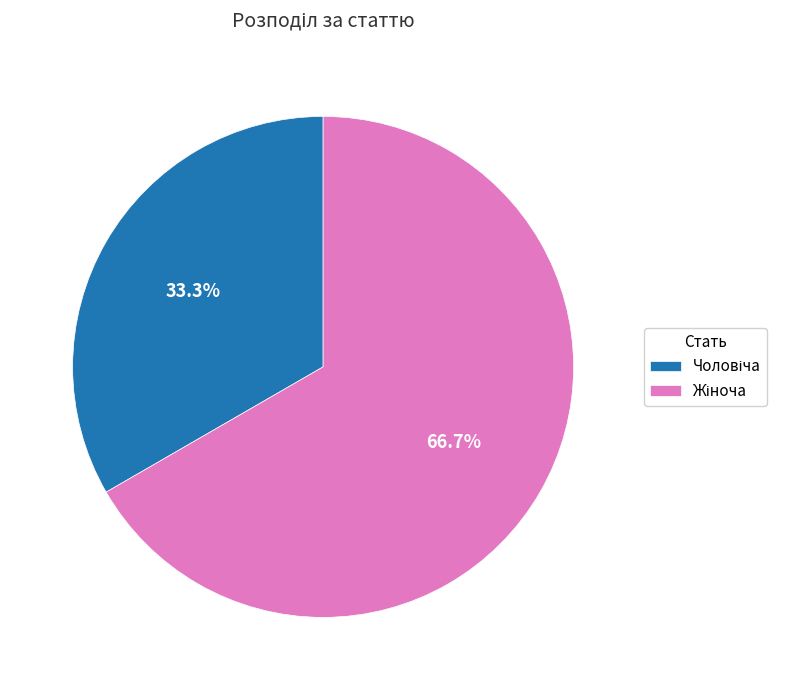

Does any single category account for the majority?

Yes